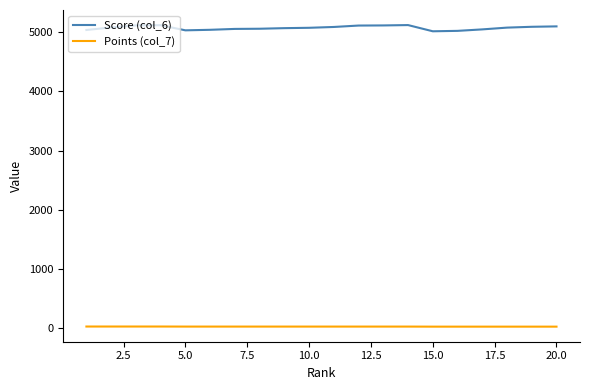

What is the maximum value shown in the chart?

5124